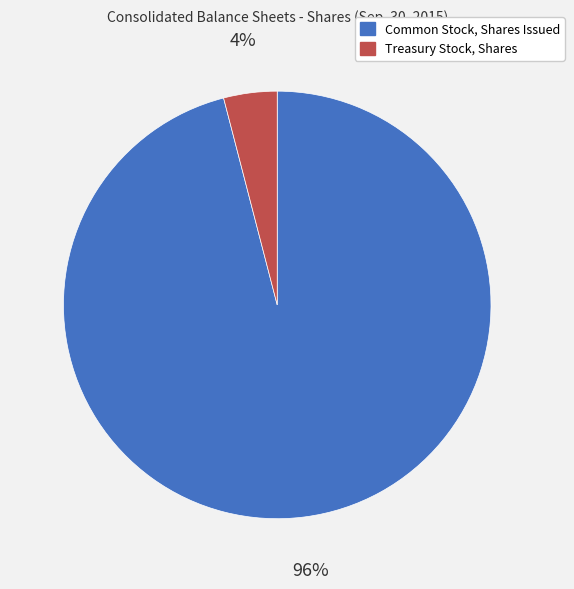

Is Treasury Stock, Shares the majority of the pie?

No